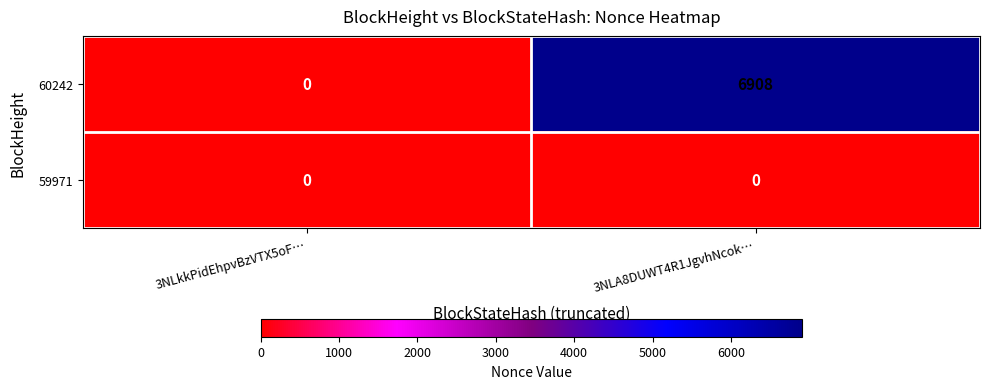

The 60242 series shows 11192 at 3NLA8DUWT4R1JgvhNcok…. True or false?

False